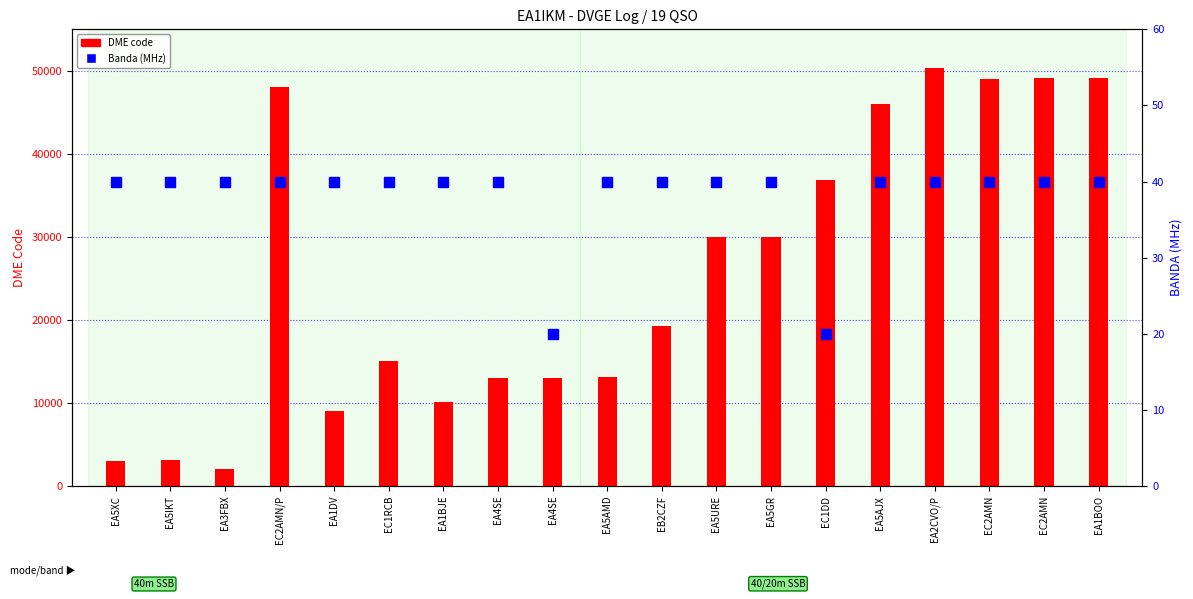

What are all the series names shown in the legend?

DME code, Banda (MHz)